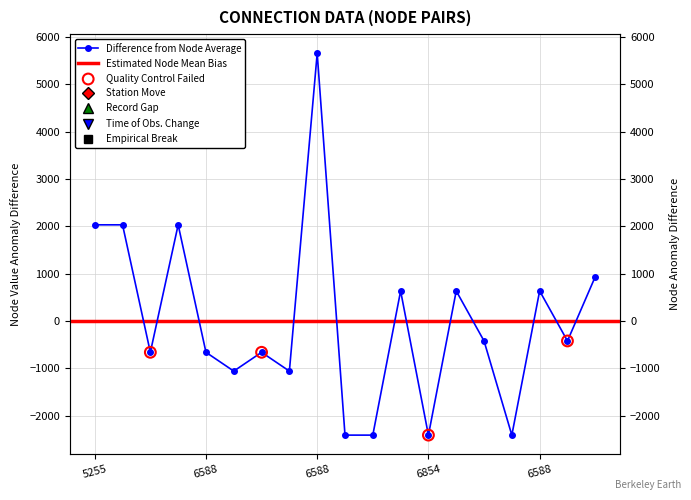

Which has a higher value, 5 or 6588?

6588